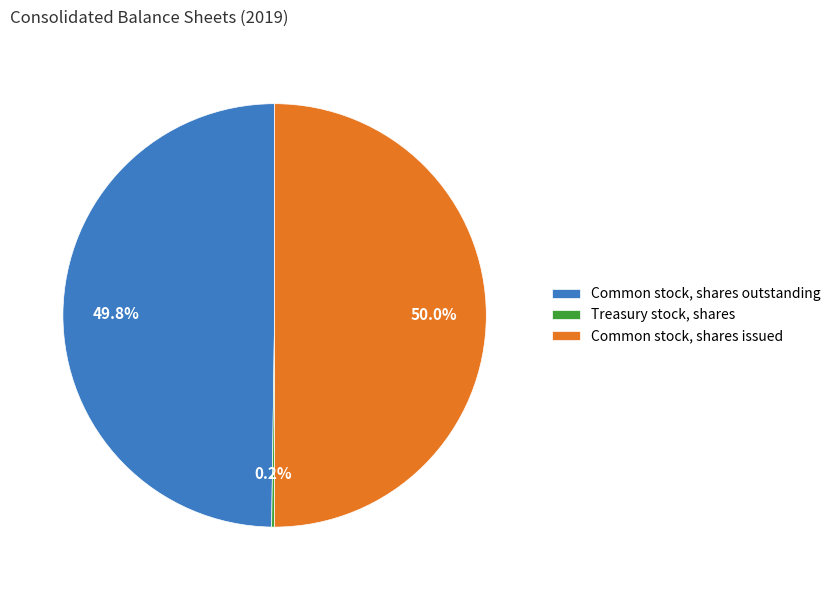

Is the sum of Common stock, shares outstanding and Common stock, shares issued greater than half?

Yes